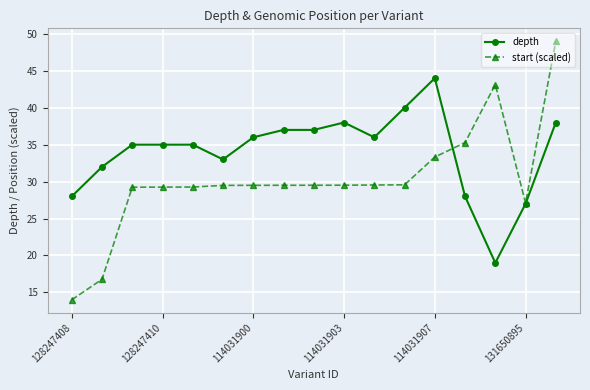

Which series has the widest spread of values?

start (scaled)